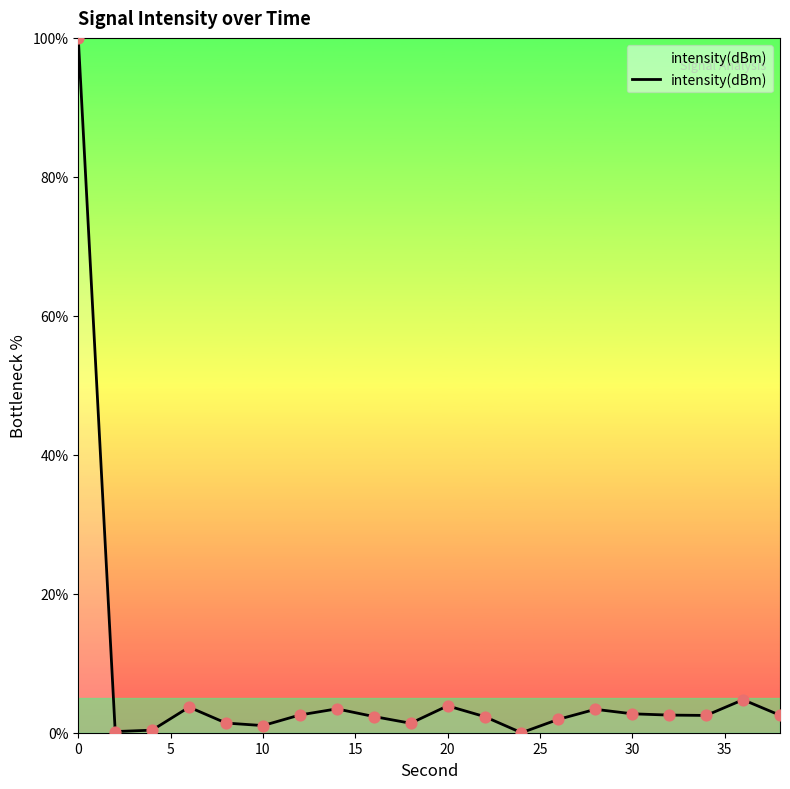

What is the greatest value displayed?

100.0